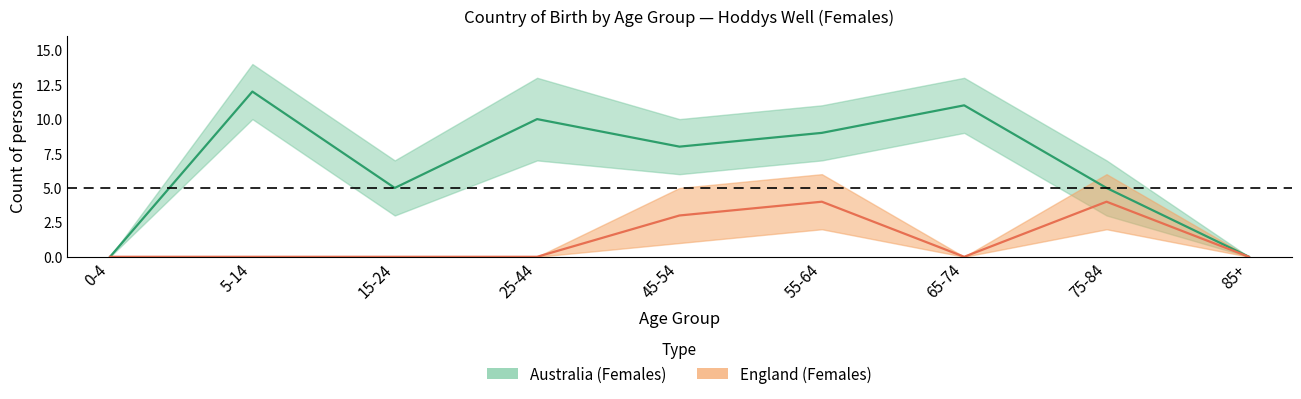

Which has a higher value, 5-14 or 75-84?

5-14